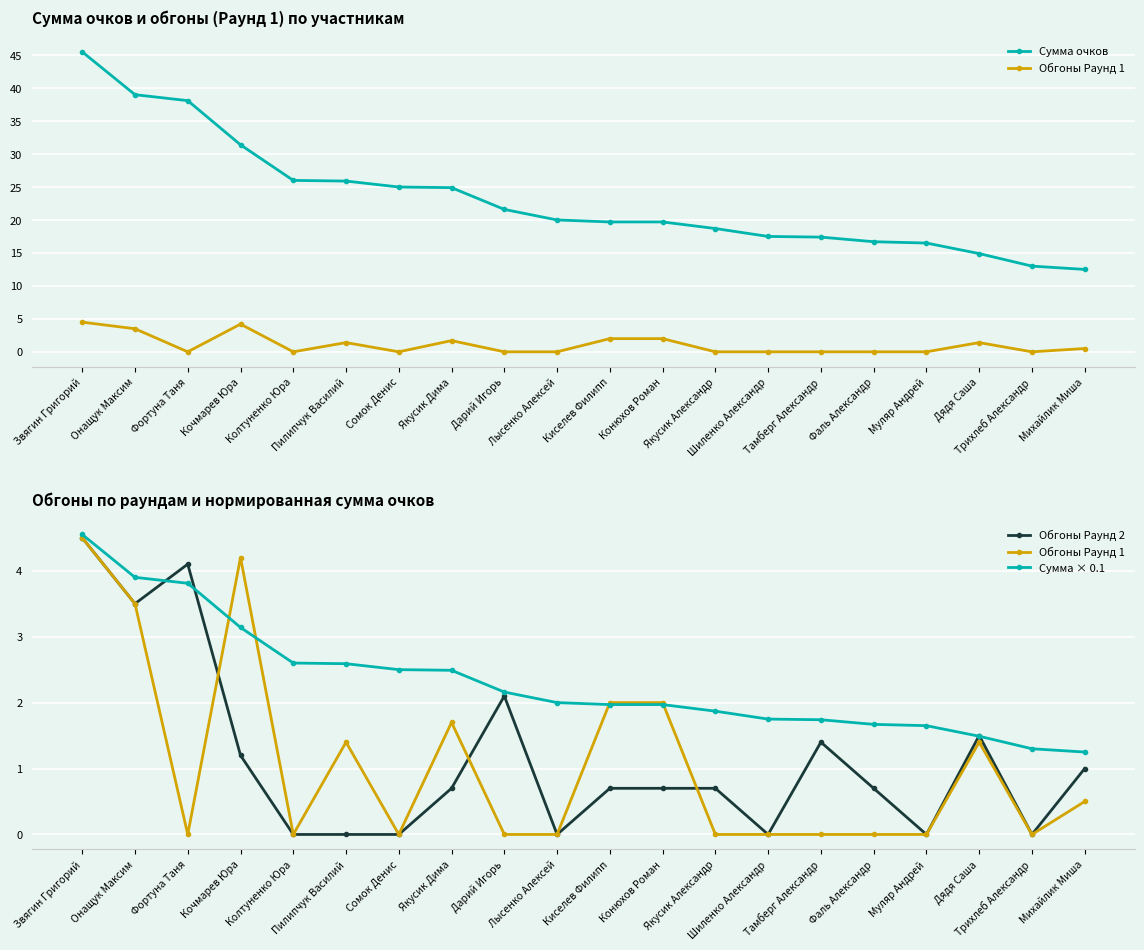

Reading right to left, what are all the values shown in this chart?

Сумма очков: 12.5	13.0	14.9	16.5	16.7	17.4	17.5	18.7	19.7	19.7	20.0	21.6	24.9	25.0	25.9	26.0	31.4	38.1	39.0	45.5
Обгоны Раунд 1: 0.5	0.0	1.4	0.0	0.0	0.0	0.0	0.0	2.0	2.0	0.0	0.0	1.7	0.0	1.4	0.0	4.2	0.0	3.5	4.5
Обгоны Раунд 2: 1.0	0.0	1.5	0.0	0.7	1.4	0.0	0.7	0.7	0.7	0.0	2.1	0.7	0.0	0.0	0.0	1.2	4.1	3.5	4.5
Сумма × 0.1: 1.2	1.3	1.5	1.6	1.7	1.7	1.8	1.9	2.0	2.0	2.0	2.2	2.5	2.5	2.6	2.6	3.1	3.8	3.9	4.5